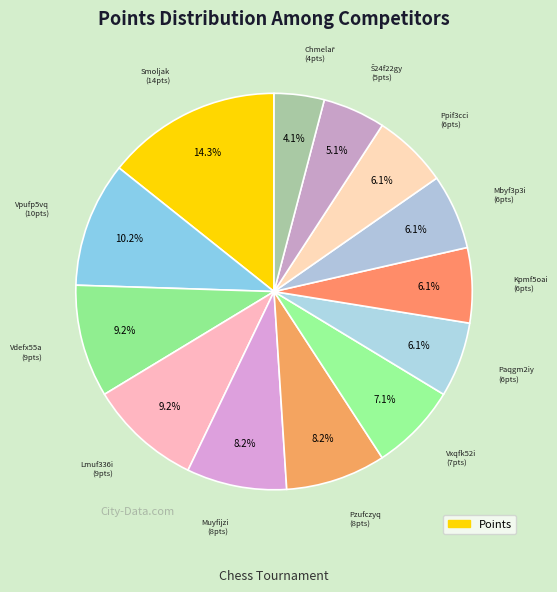

Is there any slice that represents more than half of the pie?

No